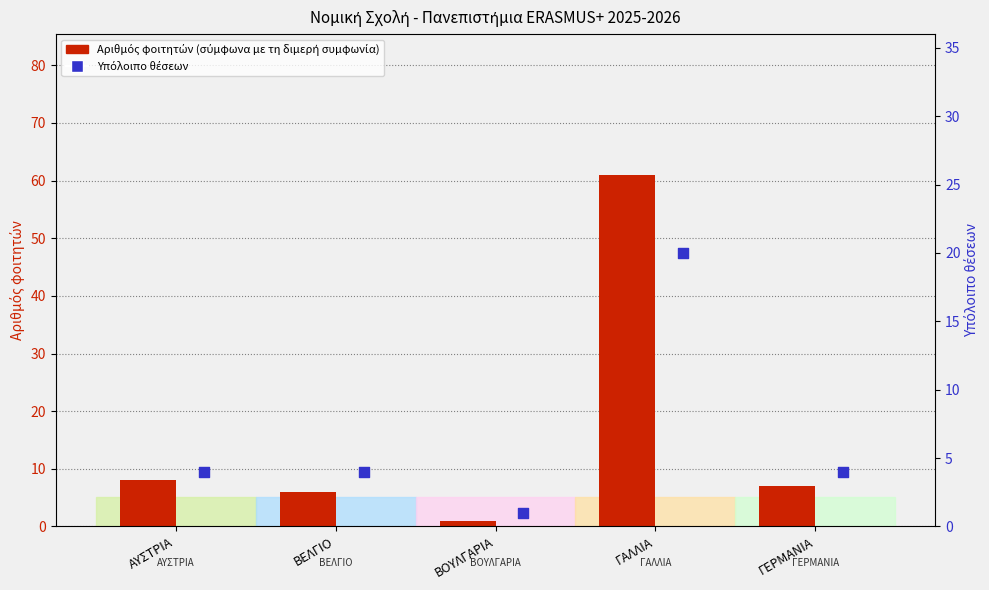

Which series has the largest total across all categories?

Αριθμός φοιτητών